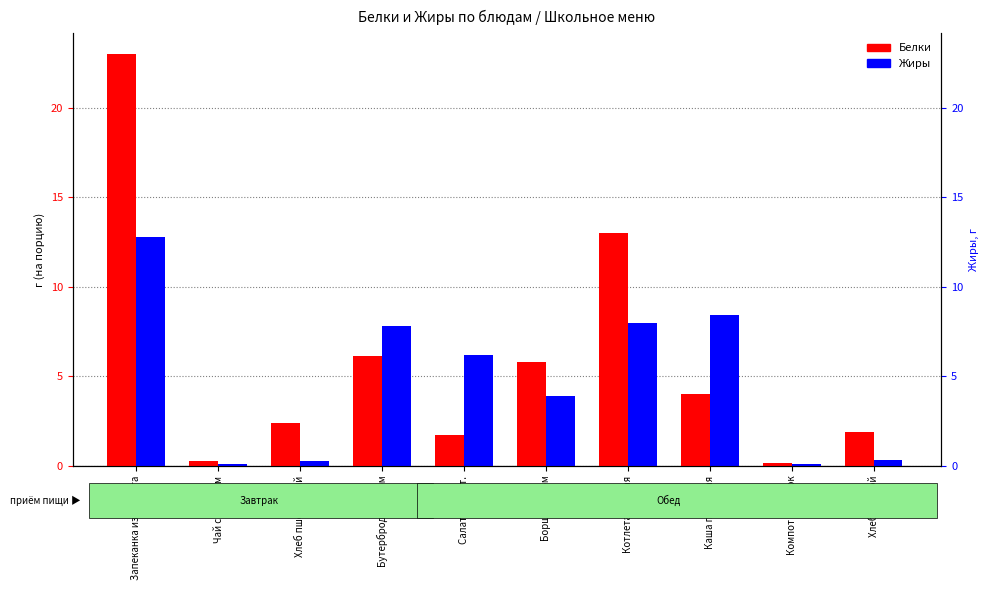

Count the number of data series in this chart.

2